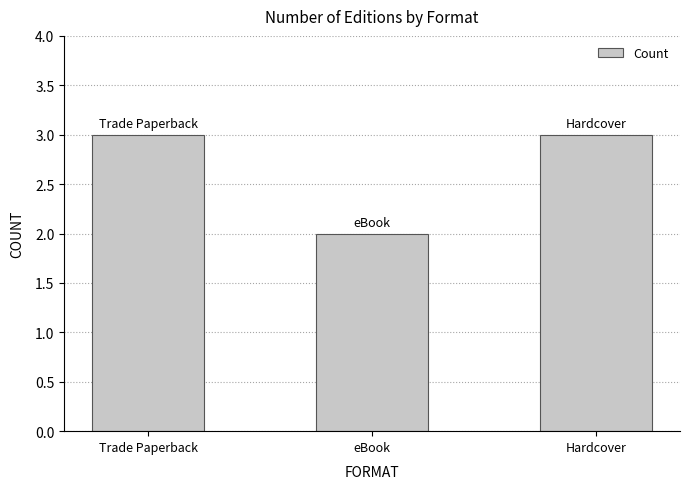

What position from the right is Trade Paperback?

3